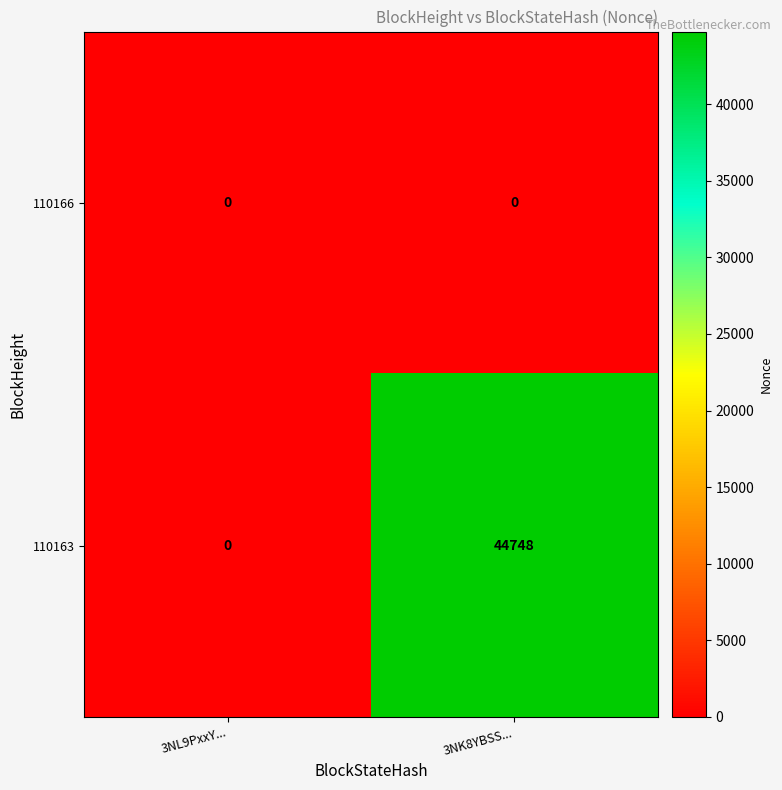

List the series in order of their peak value, highest first.

110163, 110166